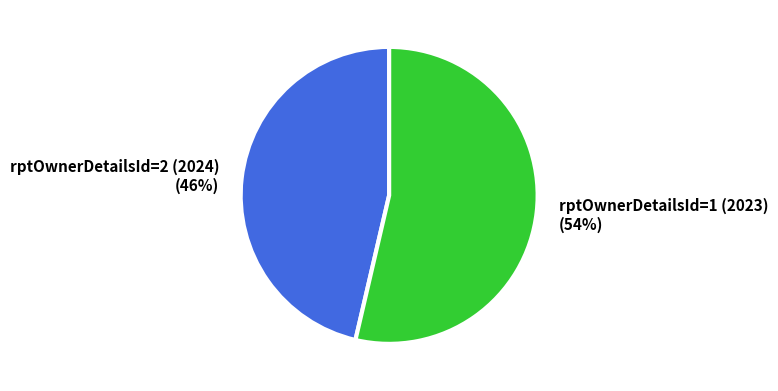

To the nearest percent, what percentage of the pie is rptOwnerDetailsId=1 (2023)?

54%